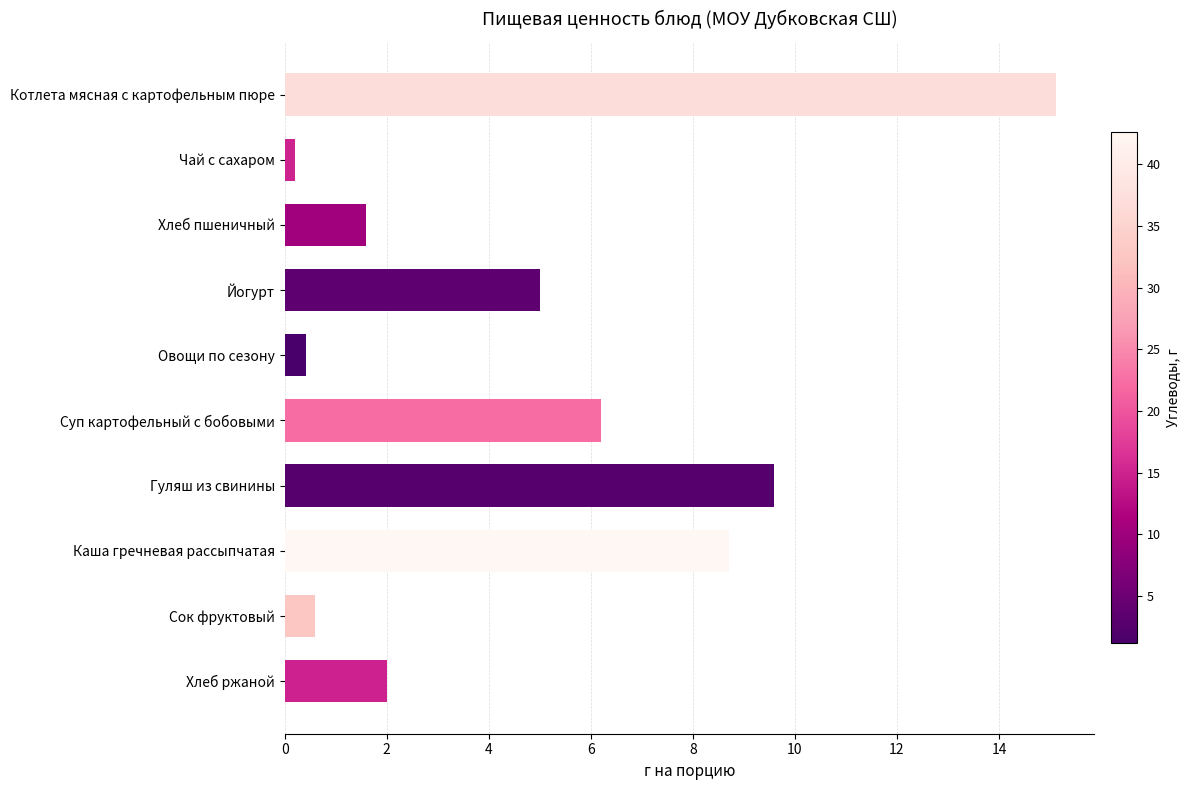

Reading top to bottom, list all the values displayed in this chart.

15.1	0.2	1.6	5.0	0.4	6.2	9.6	8.7	0.6	2.0